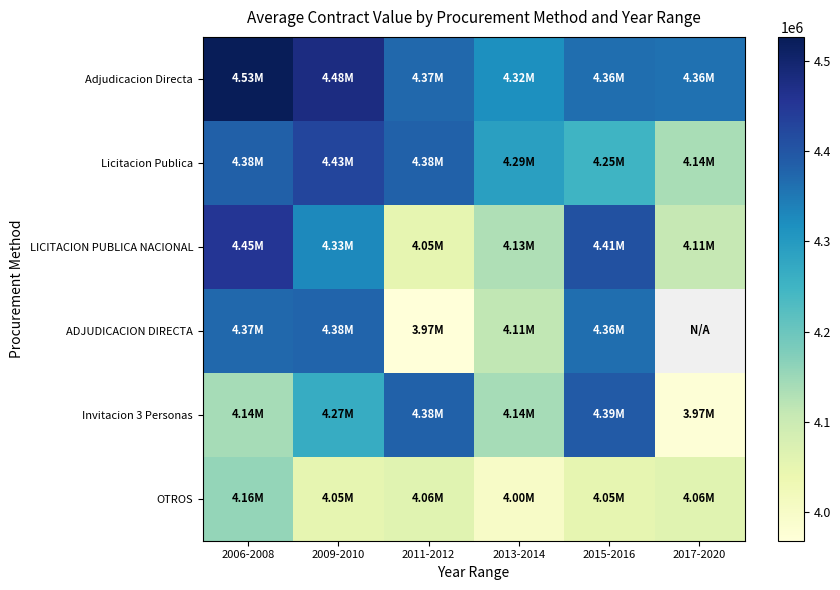

How many values in the LICITACION PUBLICA NACIONAL series exceed 4326088?

3